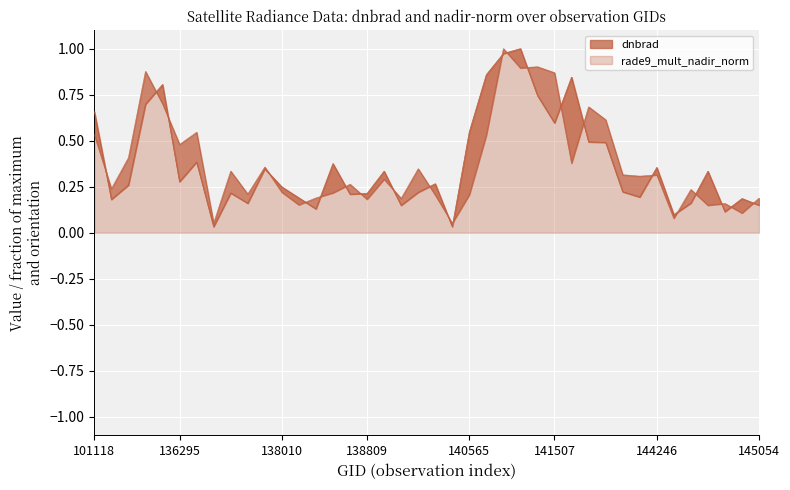

What is the spread (max minus min) of values at 138796?

0.1